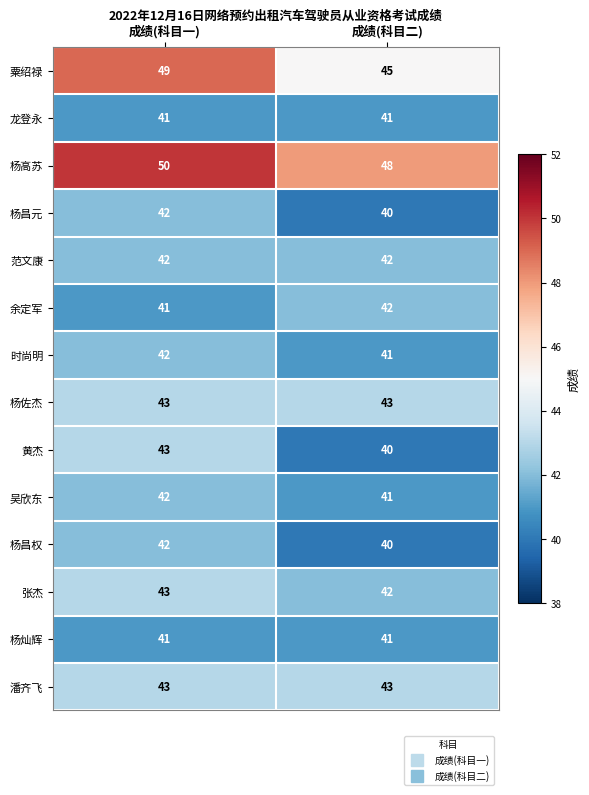

The value of 龙登永 at 成绩(科目二) is 21. True or false?

False